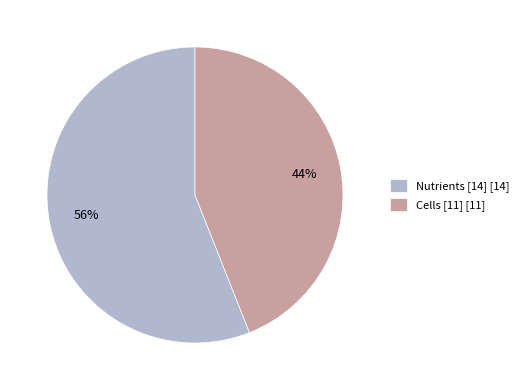

To the nearest percent, what is the difference between the largest and smallest slice percentages?

12%